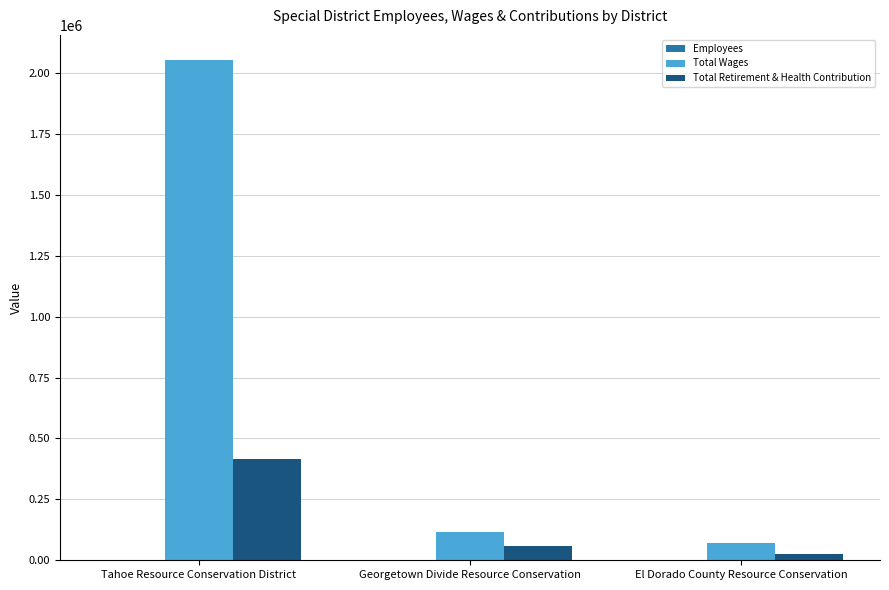

True or false: Total Retirement & Health Contribution has a value of 417077 at Tahoe Resource Conservation District.

True